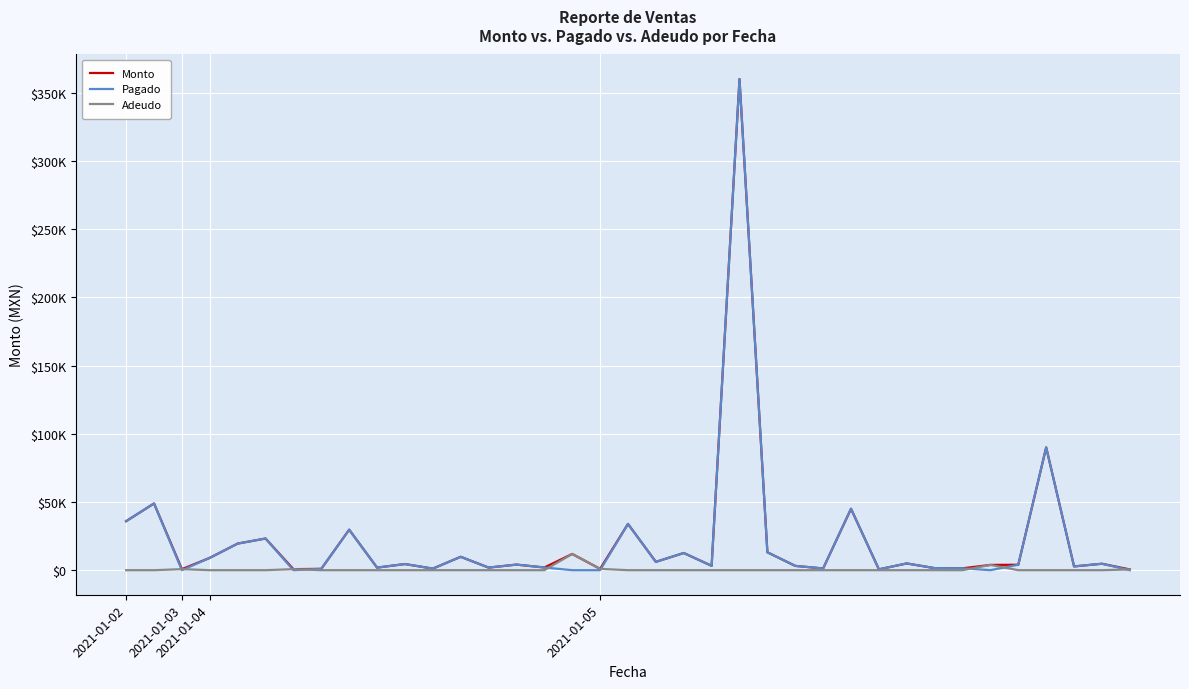

Does the chart have visible grid lines?

Yes